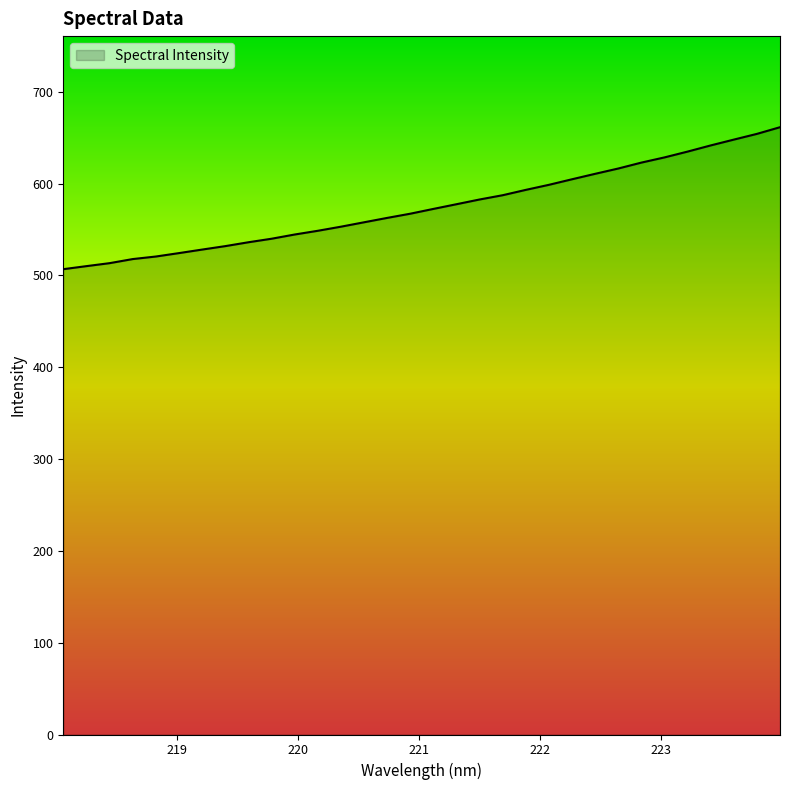

What is the difference between the maximum and minimum values?

154.6